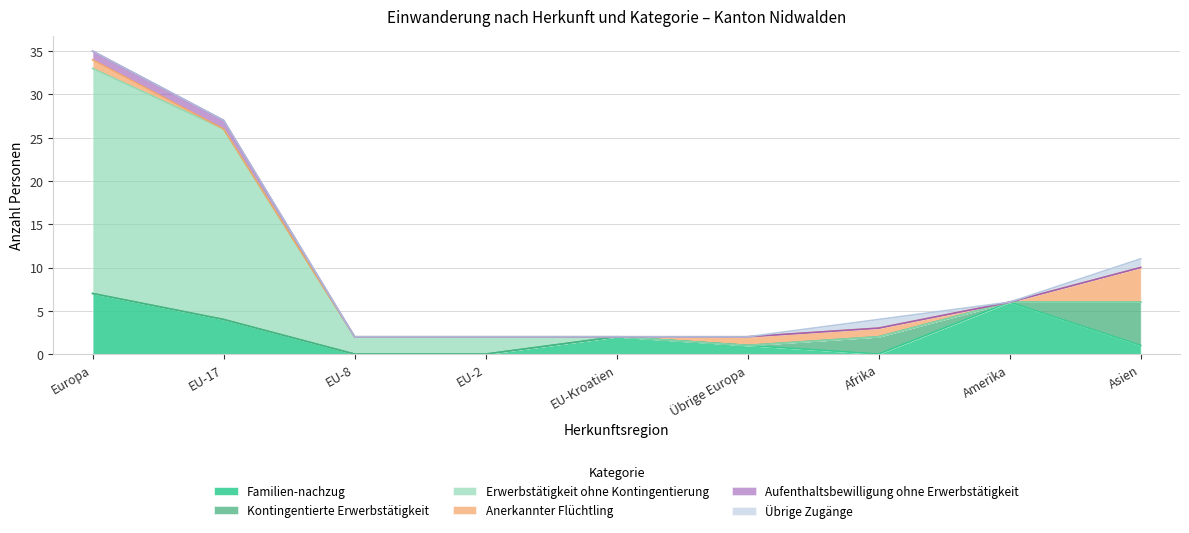

Count the Übrige Zugänge values in the range 0 to 1.

9